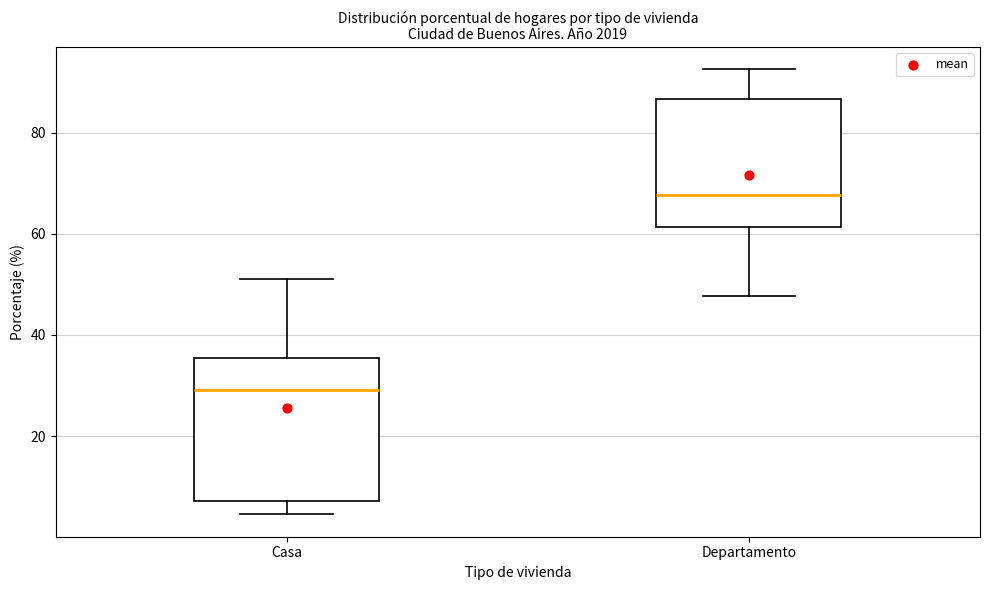

Reading left to right, read every box against the y-axis: the position of its median line, the range the box covers, and the ends of its whiskers. The values are not printed on the chart, so give them approximately, as read against the axis.

Casa: median 30, box 8 to 36, whiskers 4 to 52
Departamento: median 68, box 62 to 86, whiskers 48 to 92